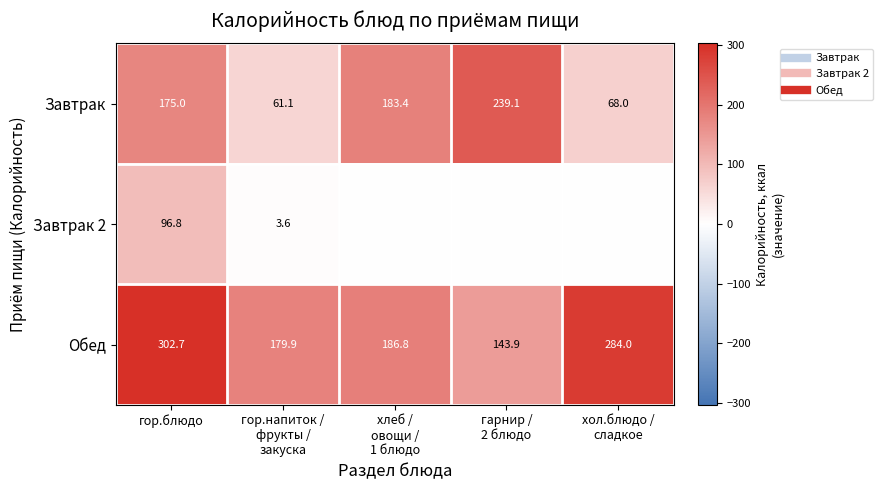

List the series in order of their peak value, lowest first.

Завтрак 2, Завтрак, Обед